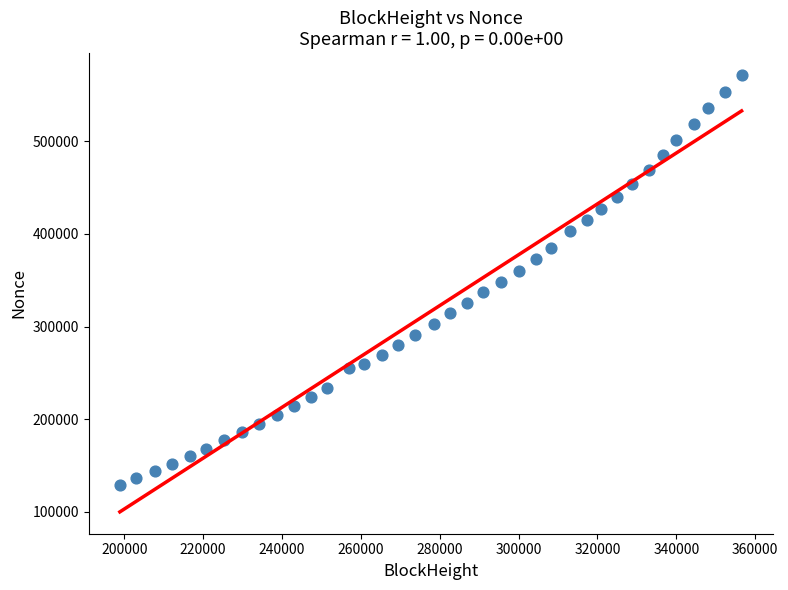

What is the range of X values (max minus min)?

157671